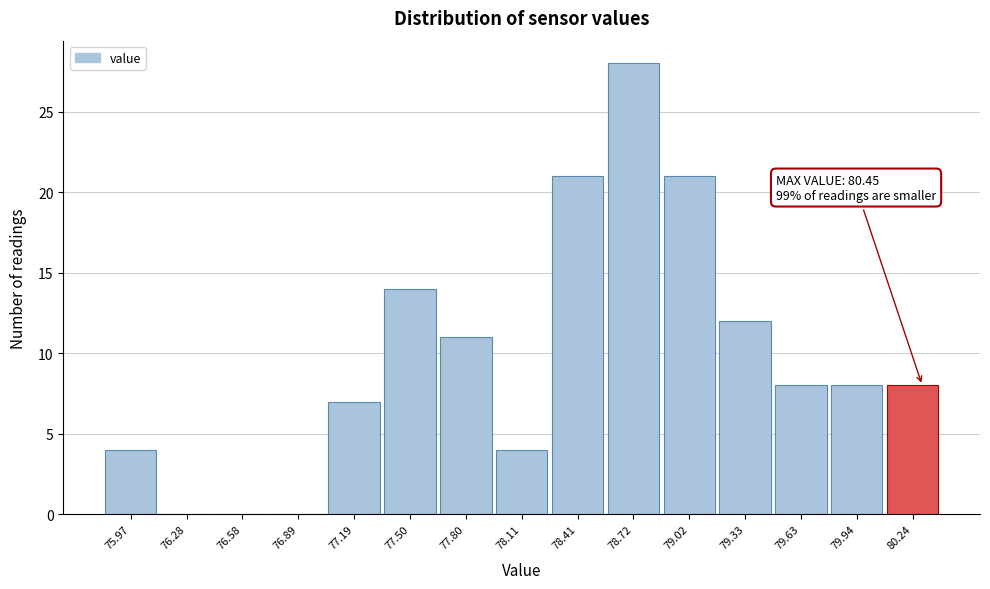

Reading right to left, list all the values displayed in this chart.

80.24=8	79.94=8	79.63=8	79.33=12	79.02=21	78.72=28	78.41=21	78.11=4	77.80=11	77.50=14	77.19=7	76.89=0	76.58=0	76.28=0	75.97=4